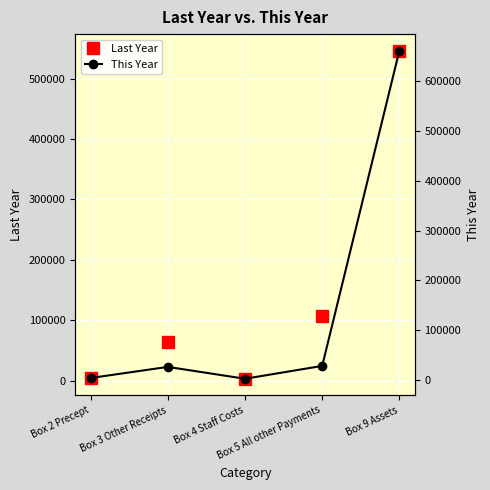

What is the average value of the Last Year series?

144968